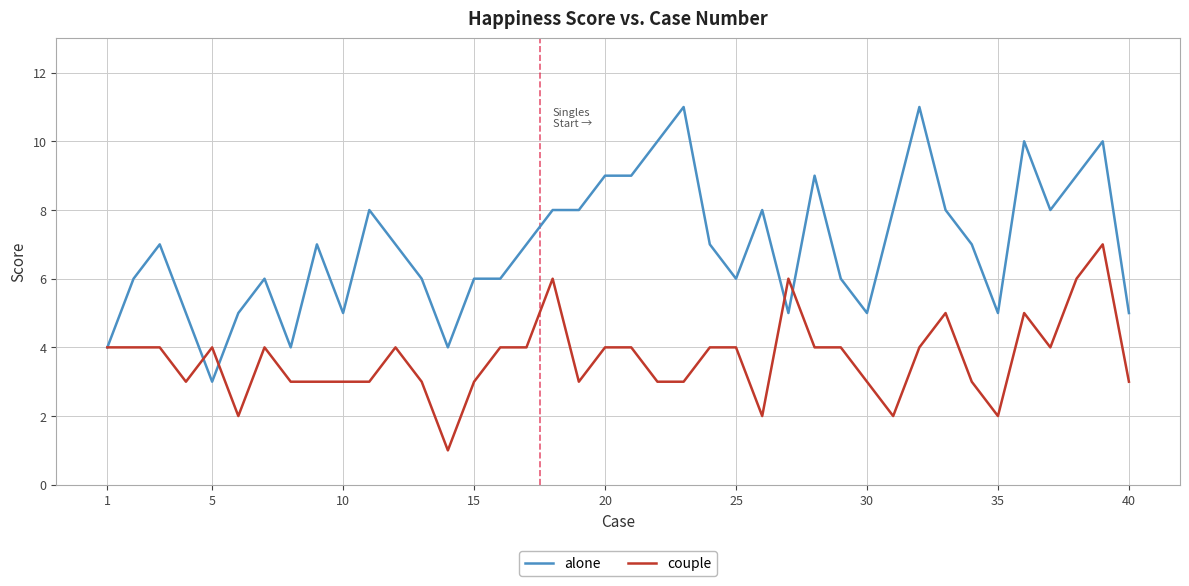

Which series has the largest total across all categories?

alone